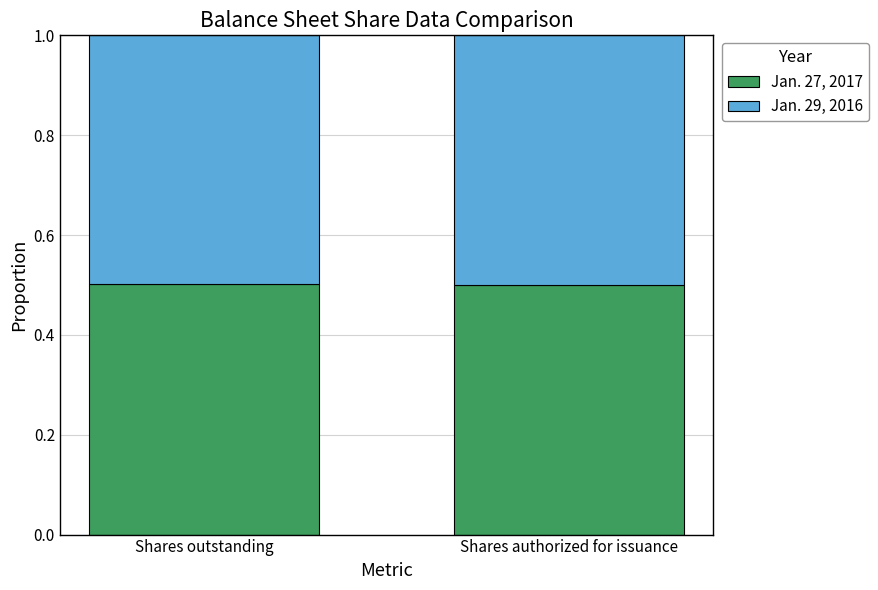

What value does the Jan. 27, 2017 series have at Shares authorized for issuance?

0.5